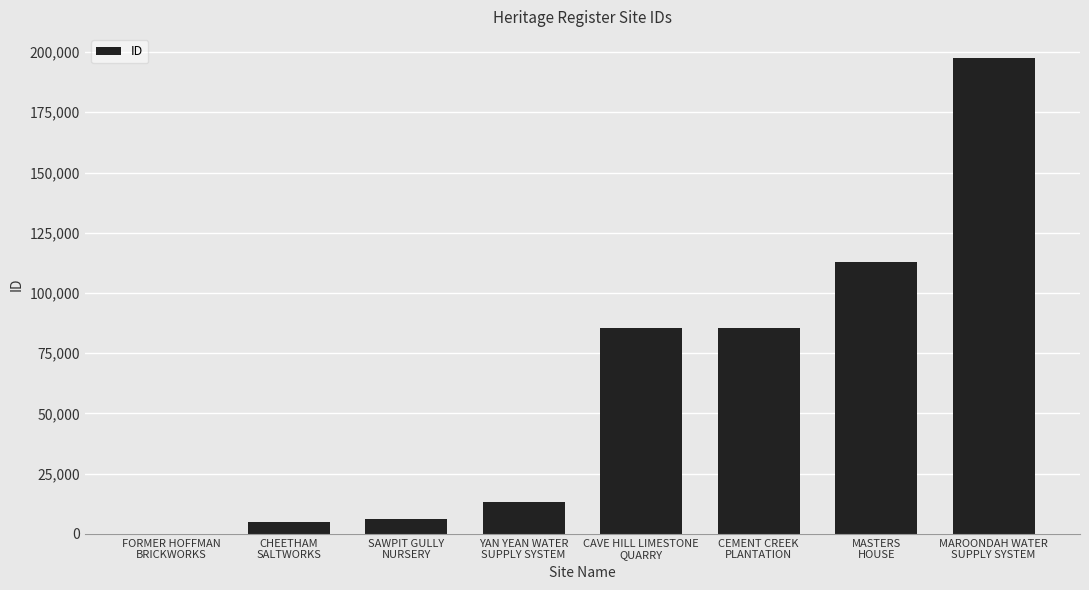

What is the sum of all values?

505272